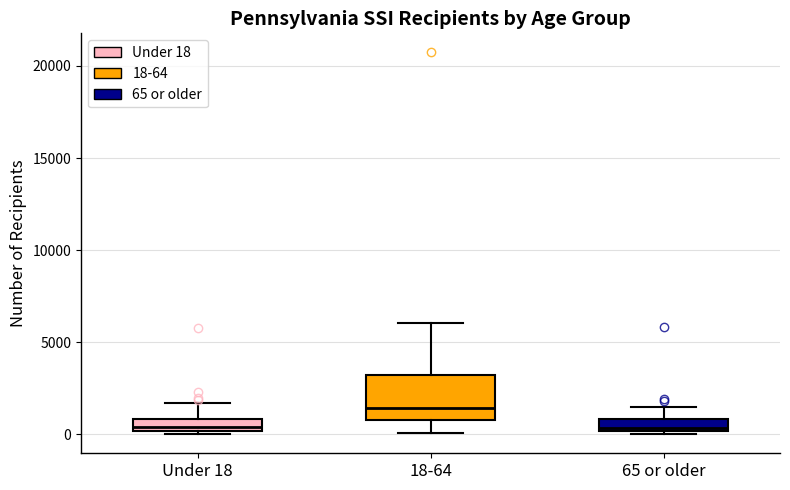

Where is the lower edge of the box for Under 18 on the y-axis? The values are not printed on the chart, so give them approximately, as read against the axis.

0